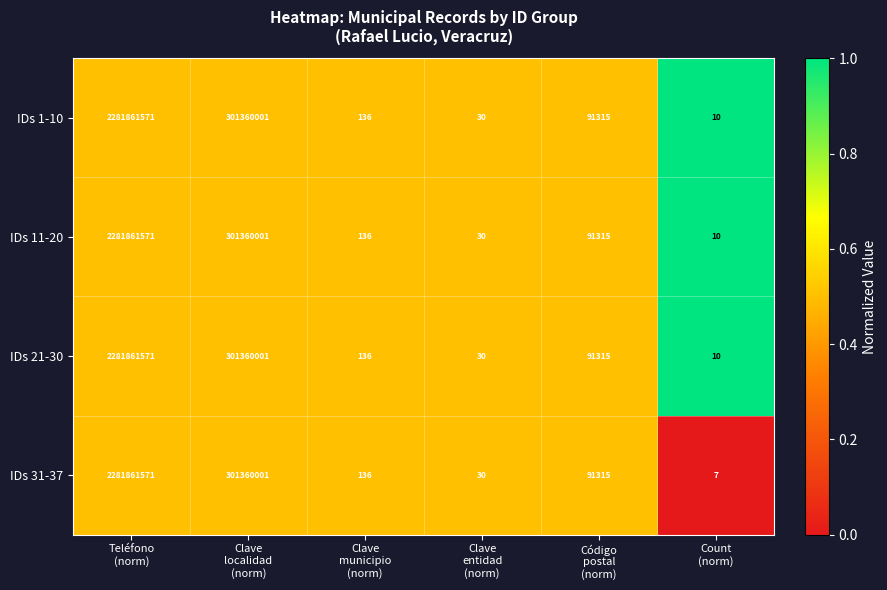

Which series has the largest range (max minus min)?

IDs 31-37